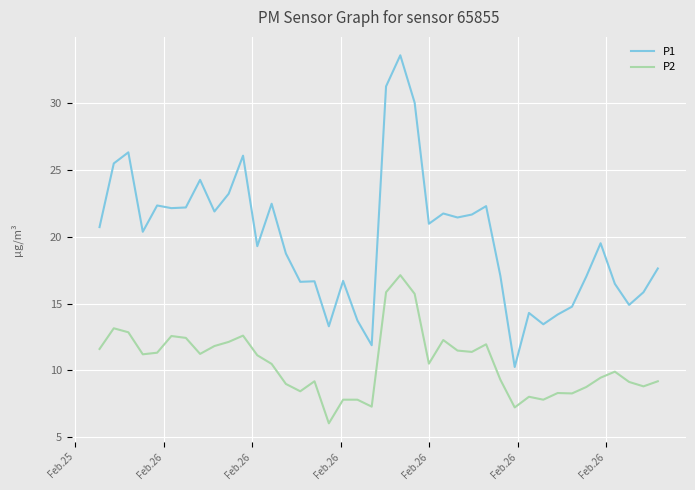

Rank the series by their maximum value, from lowest to highest.

P2, P1